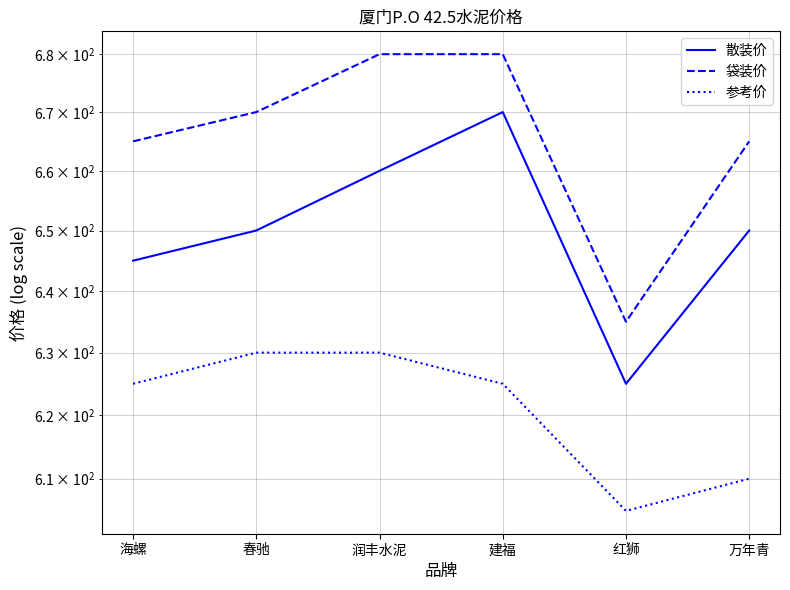

What is the approximate value of 袋装价 at 海螺, to the nearest 5?

665